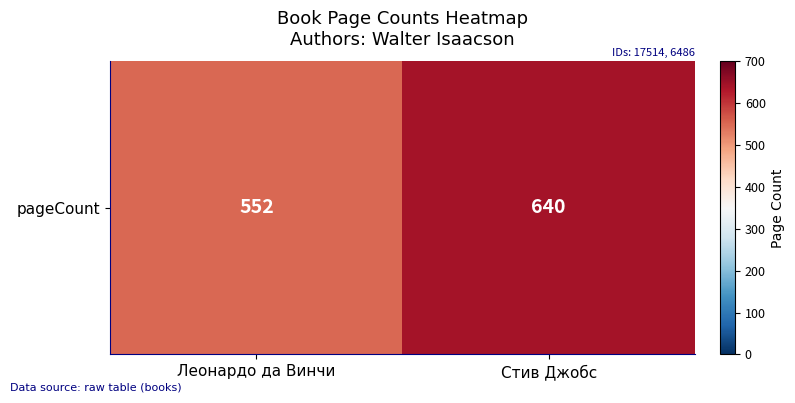

List the labels in order of value, smallest first.

Леонардо да Винчи, Стив Джобс